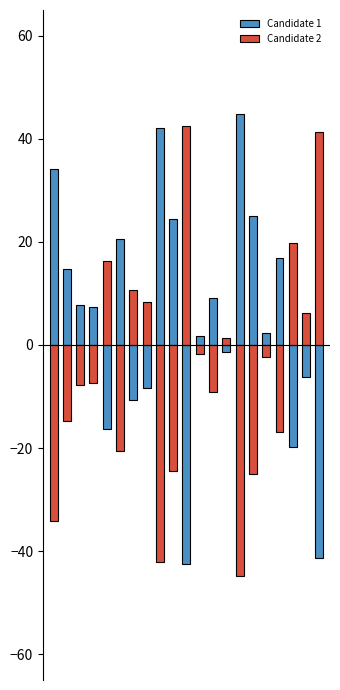

What is the difference between the Candidate 2 values at 17 and 0?

17.3